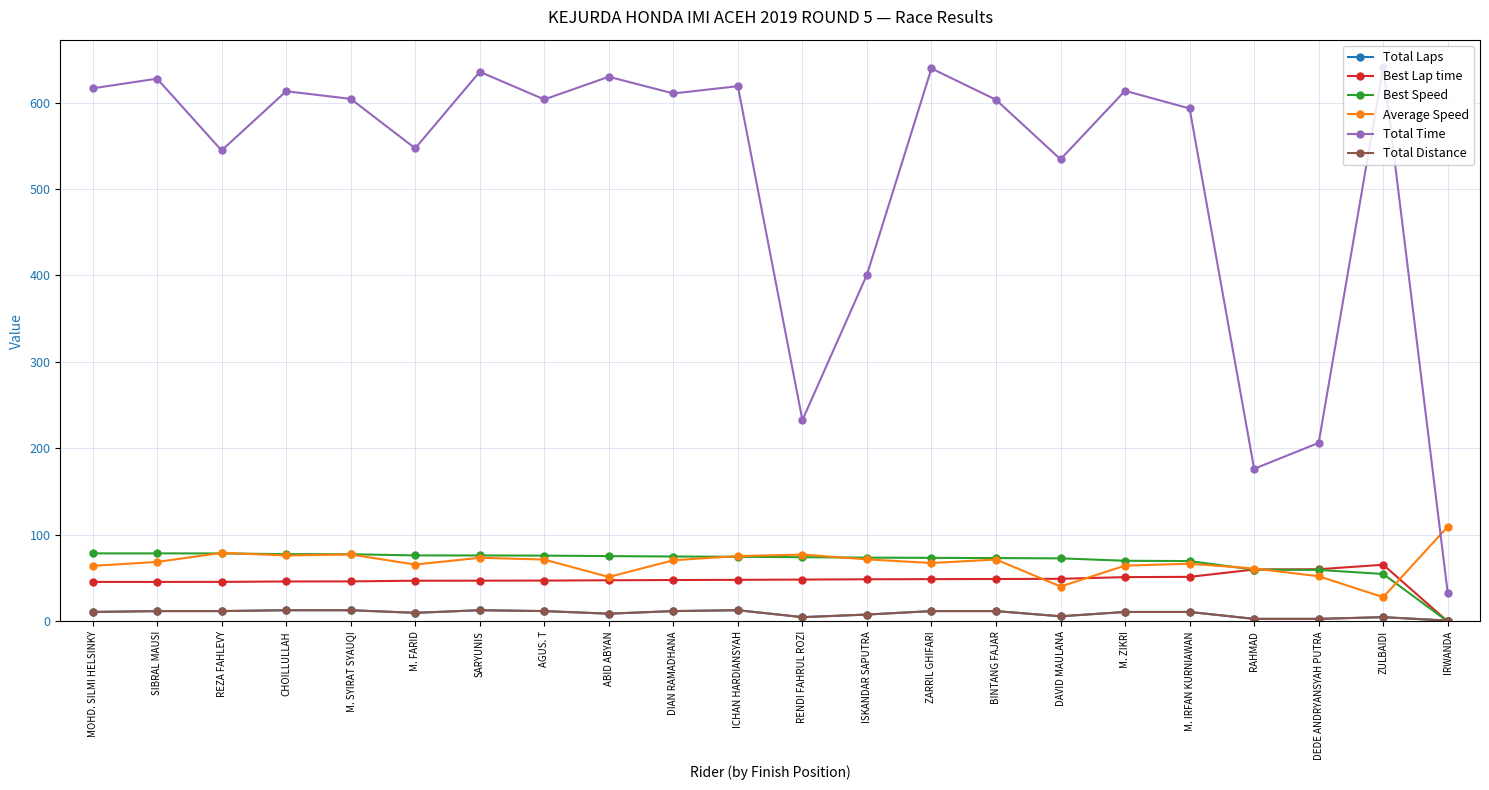

Does the chart have visible grid lines?

Yes